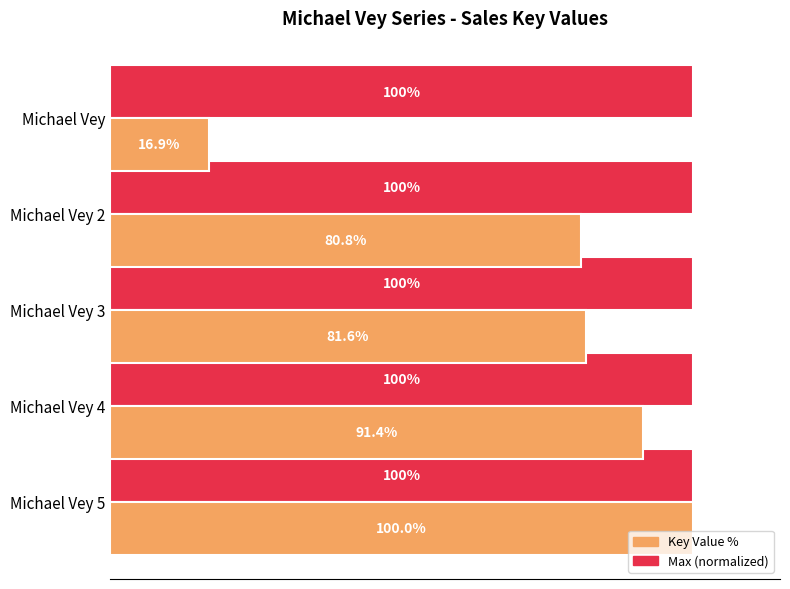

At which label does Key Value % reach its minimum?

Michael Vey